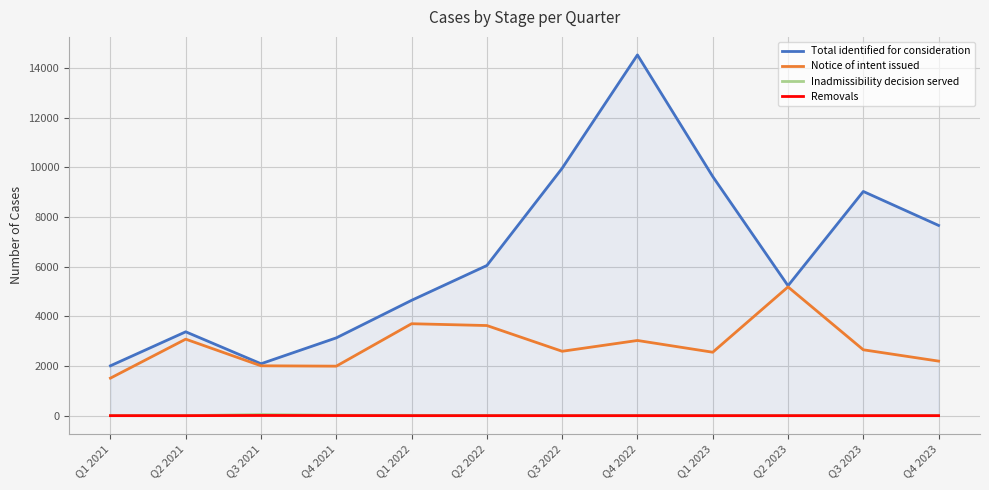

Which series has the largest range (max minus min)?

Total identified for consideration